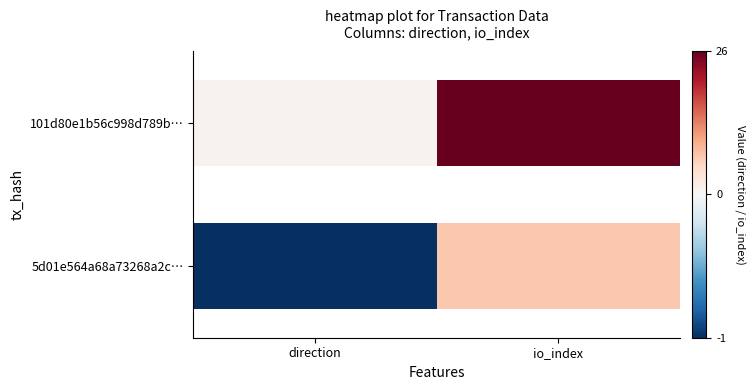

How many negative values does the 5d01e564a68a73268a2c463188f57c5159c3b50 series have?

1